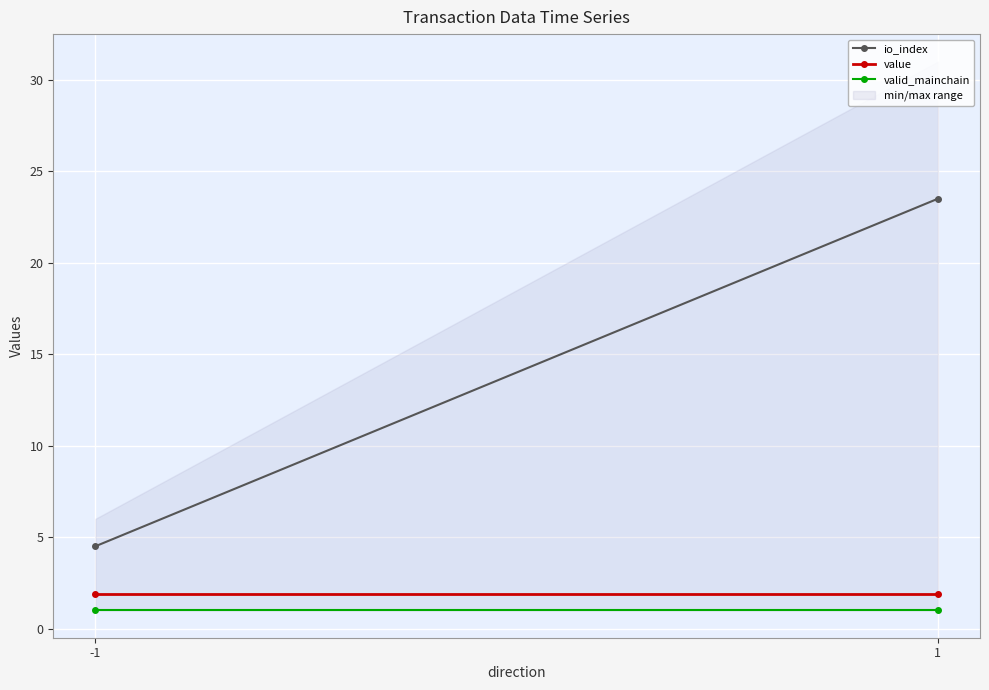

Which series has the largest range (max minus min)?

io_index